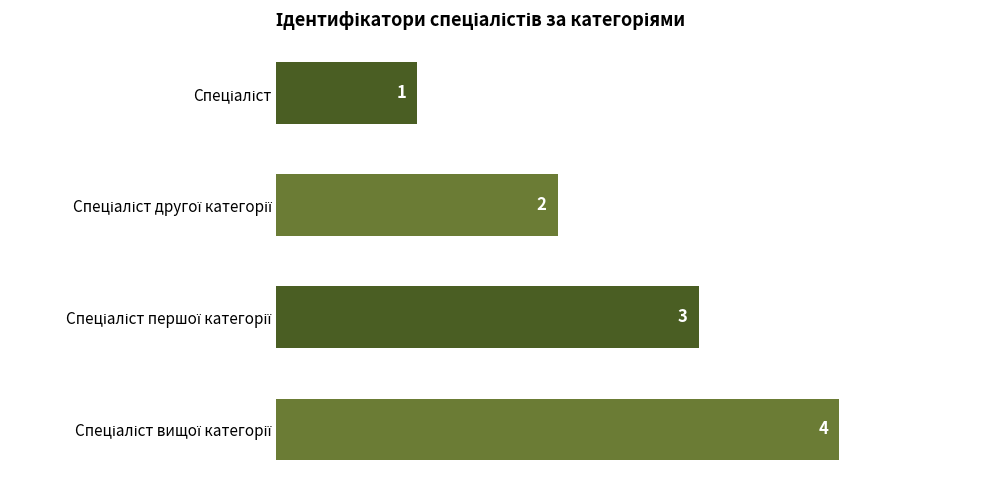

What is the value of the 1st bar from the top?

1